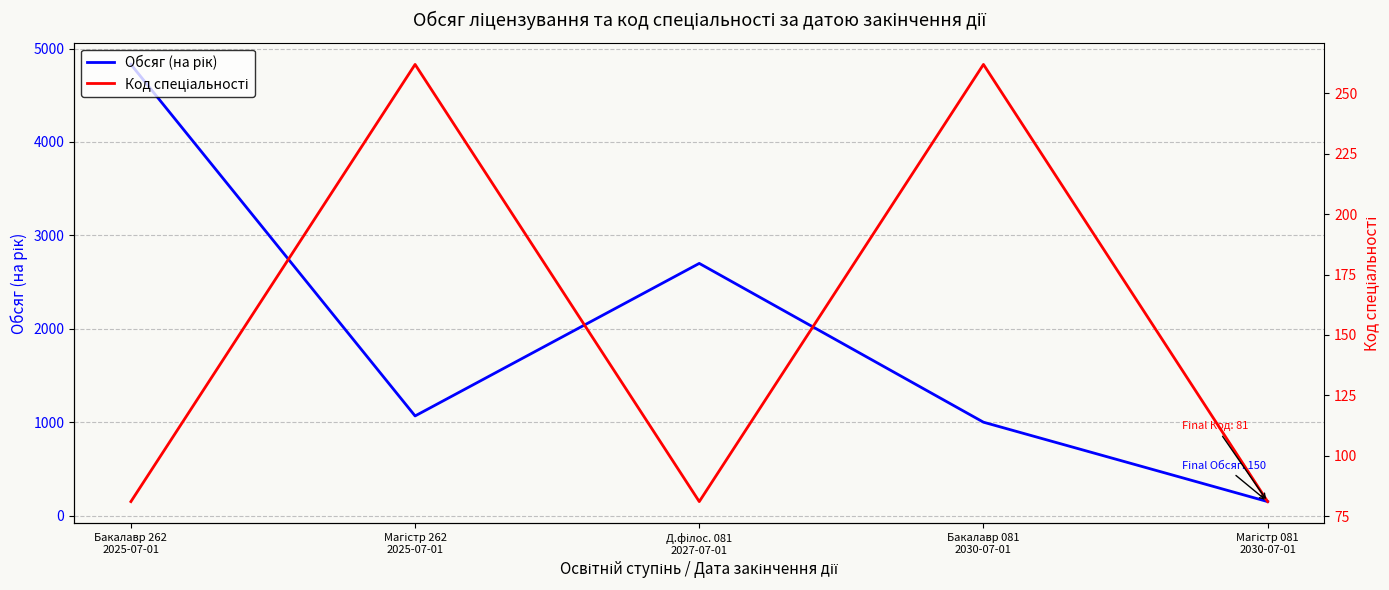

At Магістр 081
2030-07-01, list the series in order from smallest to largest.

Код спеціальності, Обсяг (на рік)